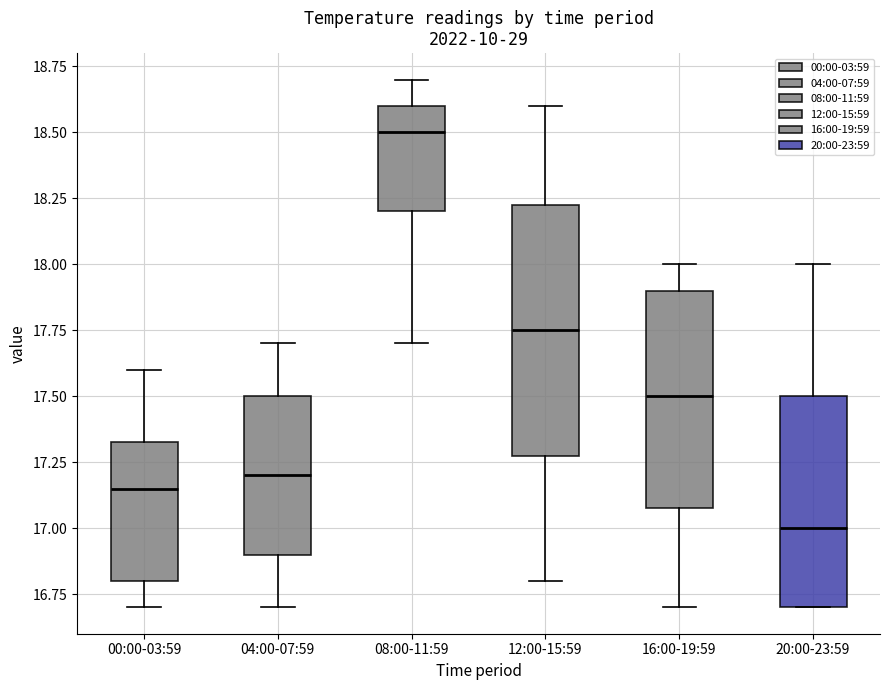

Reading left to right, read every box against the y-axis: the position of its median line, the range the box covers, and the ends of its whiskers. The values are not printed on the chart, so give them approximately, as read against the axis.

00:00-03:59: median 17.15, box 16.80 to 17.35, whiskers 16.70 to 17.60
04:00-07:59: median 17.20, box 16.90 to 17.50, whiskers 16.70 to 17.70
08:00-11:59: median 18.50, box 18.20 to 18.60, whiskers 17.70 to 18.70
12:00-15:59: median 17.75, box 17.30 to 18.25, whiskers 16.80 to 18.60
16:00-19:59: median 17.50, box 17.10 to 17.90, whiskers 16.70 to 18.00
20:00-23:59: median 17.00, box 16.70 to 17.50, whiskers 16.70 to 18.00